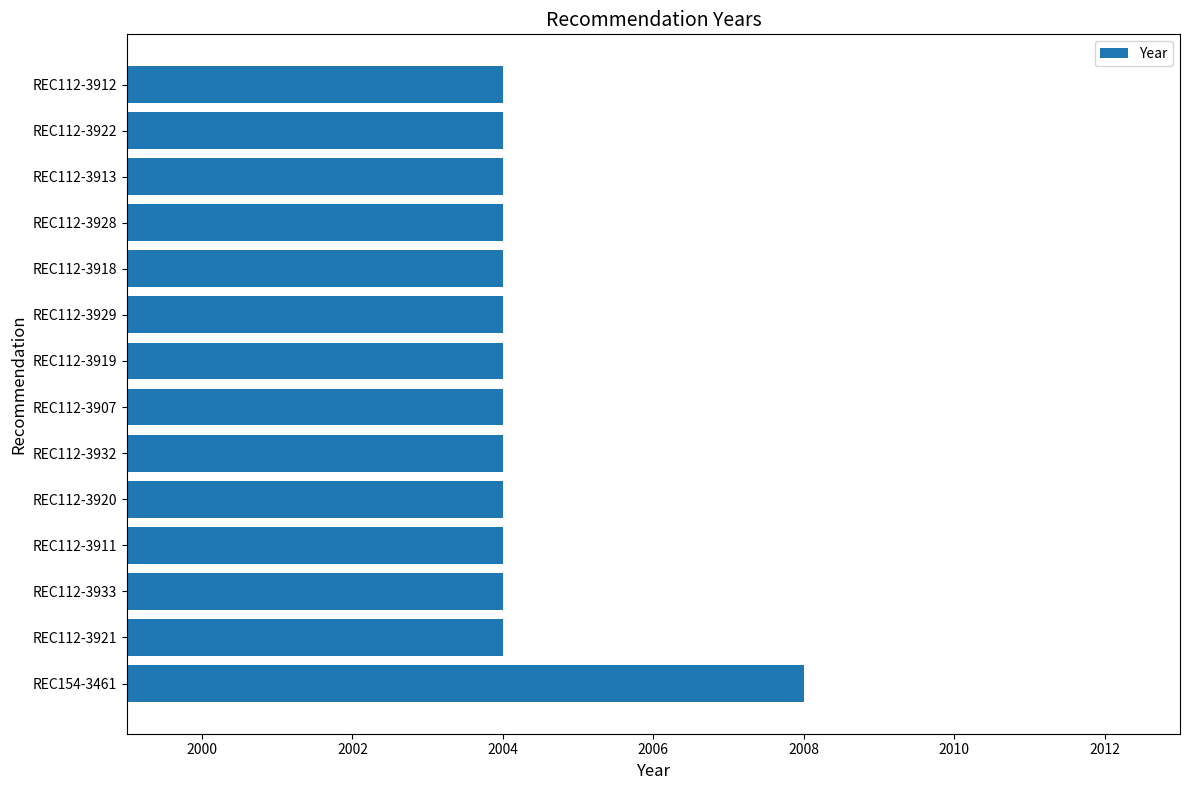

Is it true that the value at REC112-3932 is 1324?

False